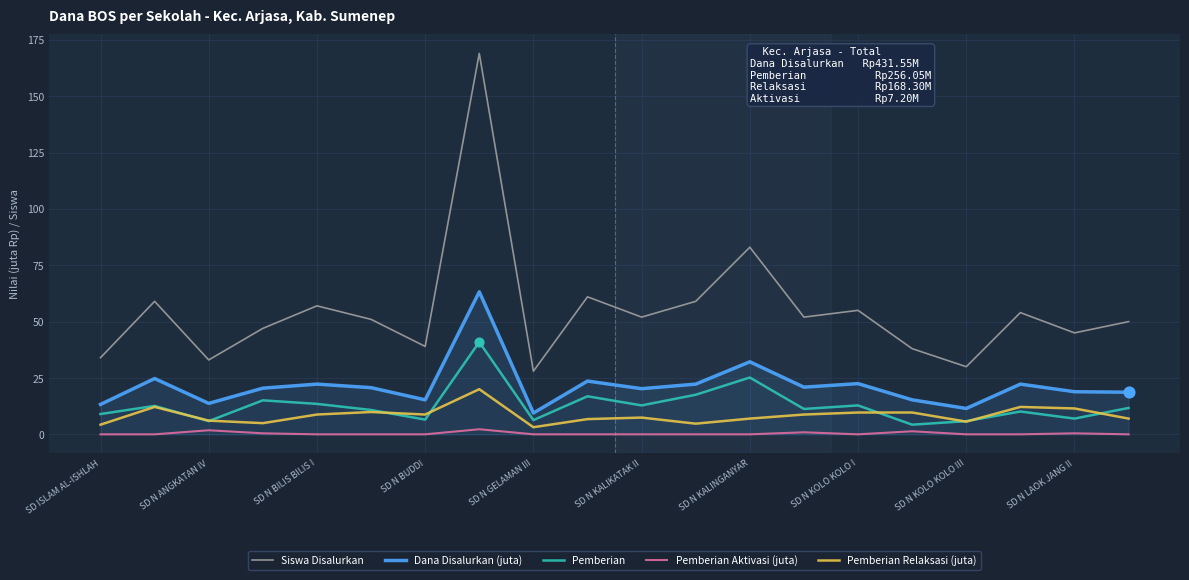

Which series has the largest total across all categories?

Siswa Disalurkan